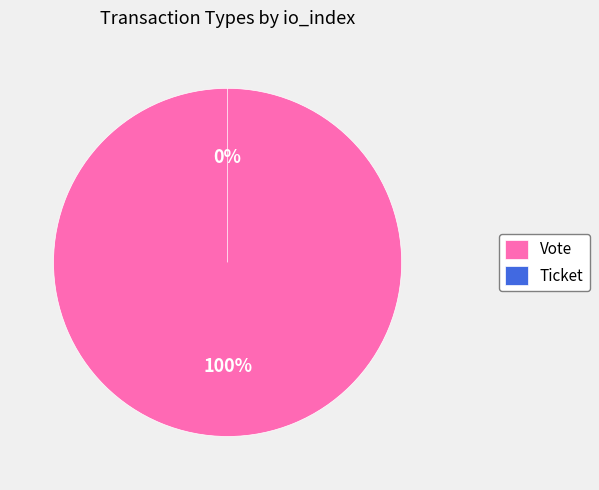

What is the change in value from Vote to Ticket?

-1